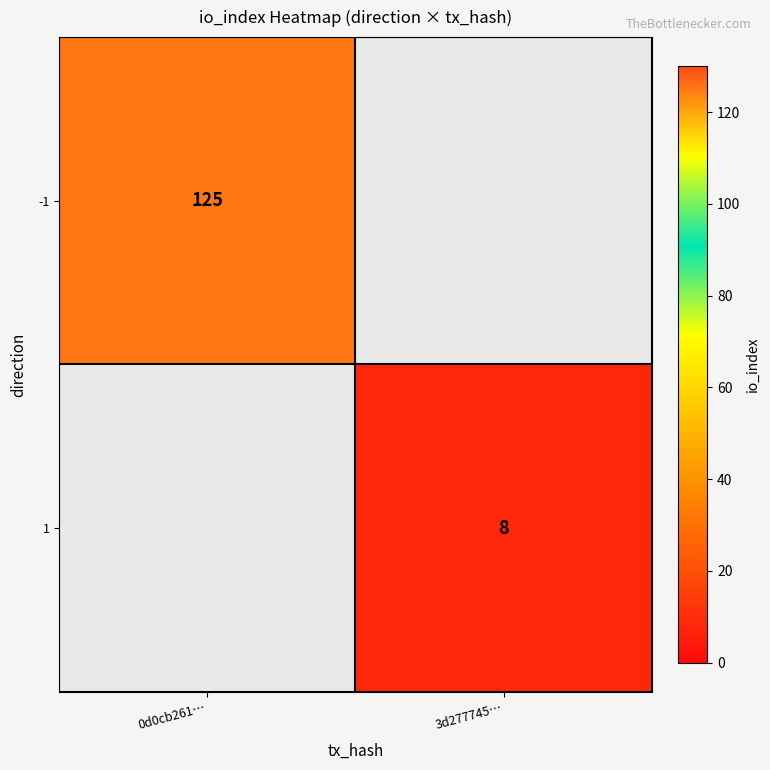

True or false: -1 has a value of 125 at 0d0cb261….

True